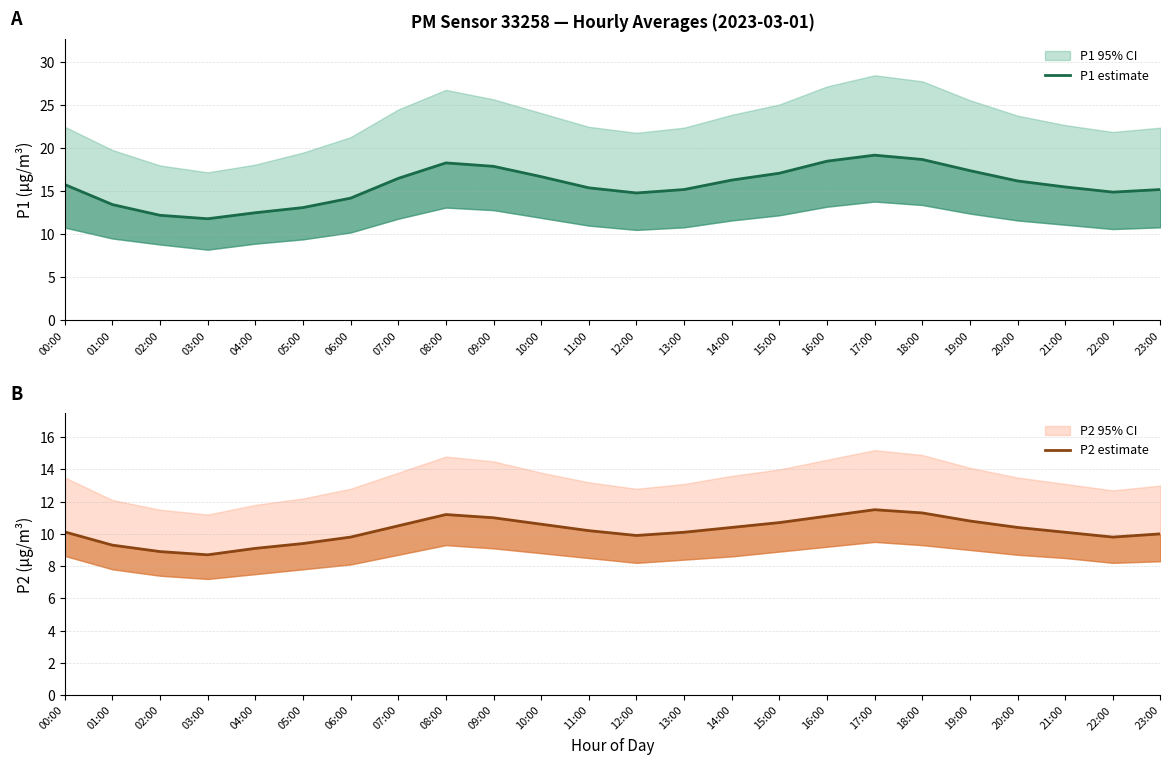

What is the average value of the P1 estimate series?

15.7